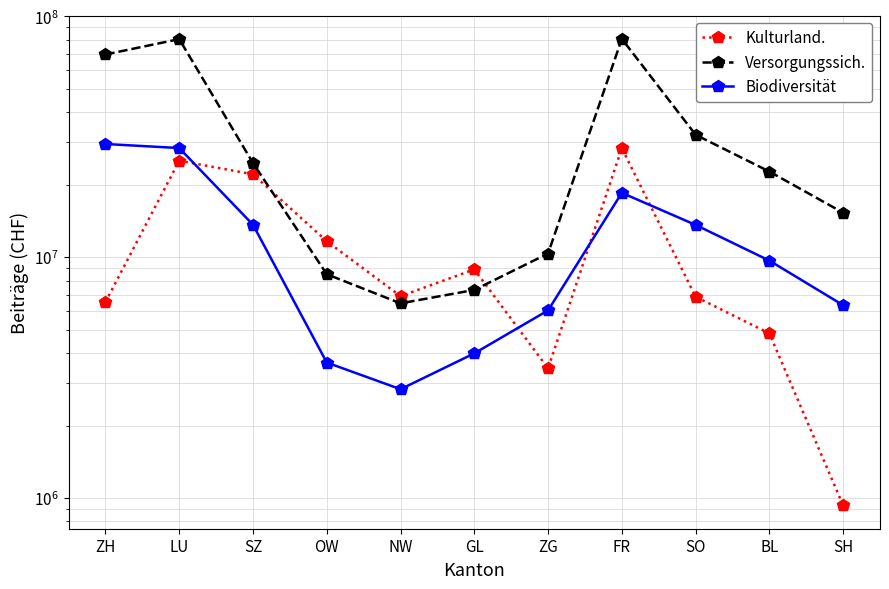

How many interior local peaks does the Biodiversität series have?

1